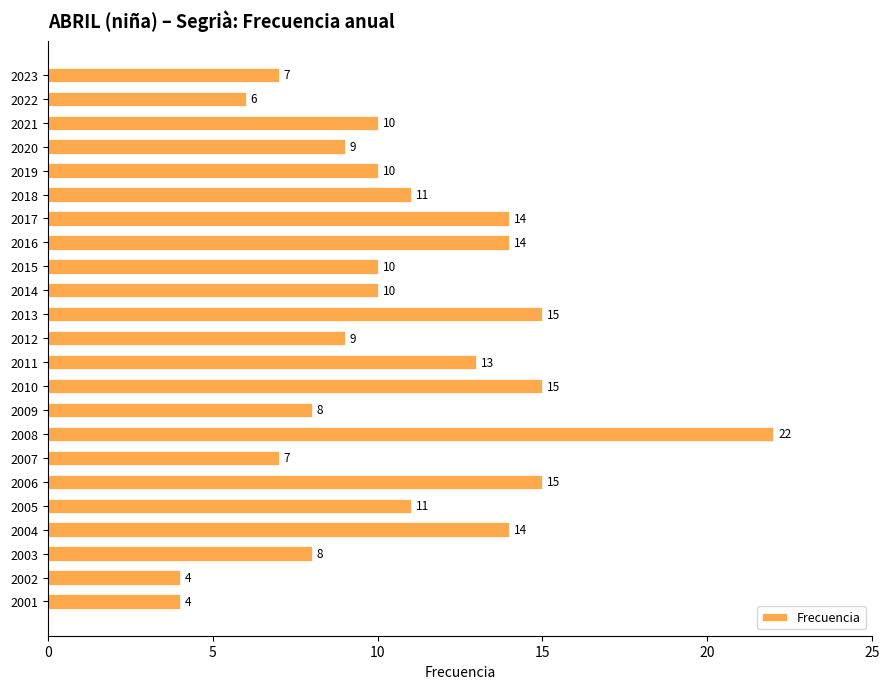

The value at 2015 is 10. True or false?

True